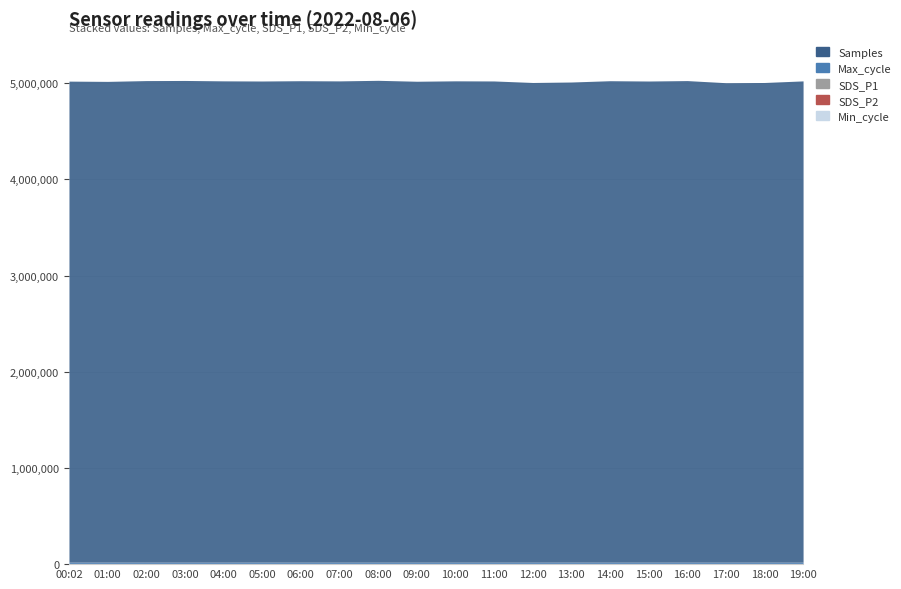

How many lines are shown in the chart?

5